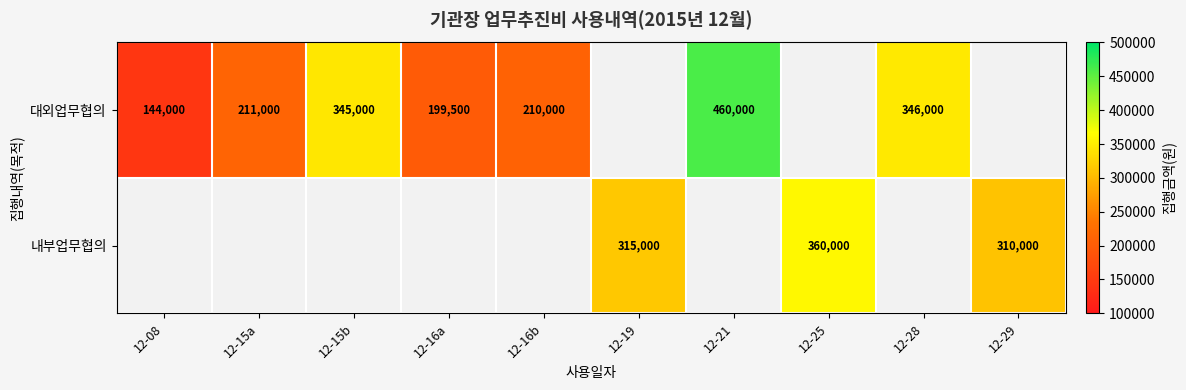

At how many categories does at least one series exceed 453197?

1